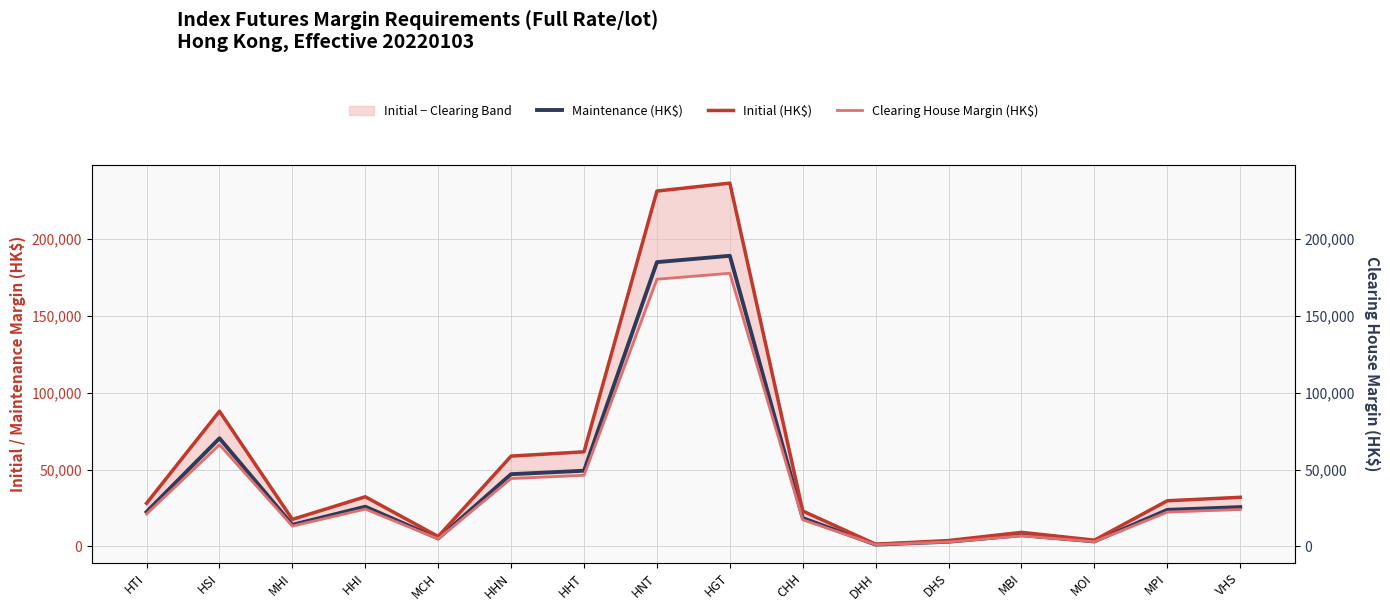

Is it true that Maintenance (HK$) equals 1226 at DHS?

False